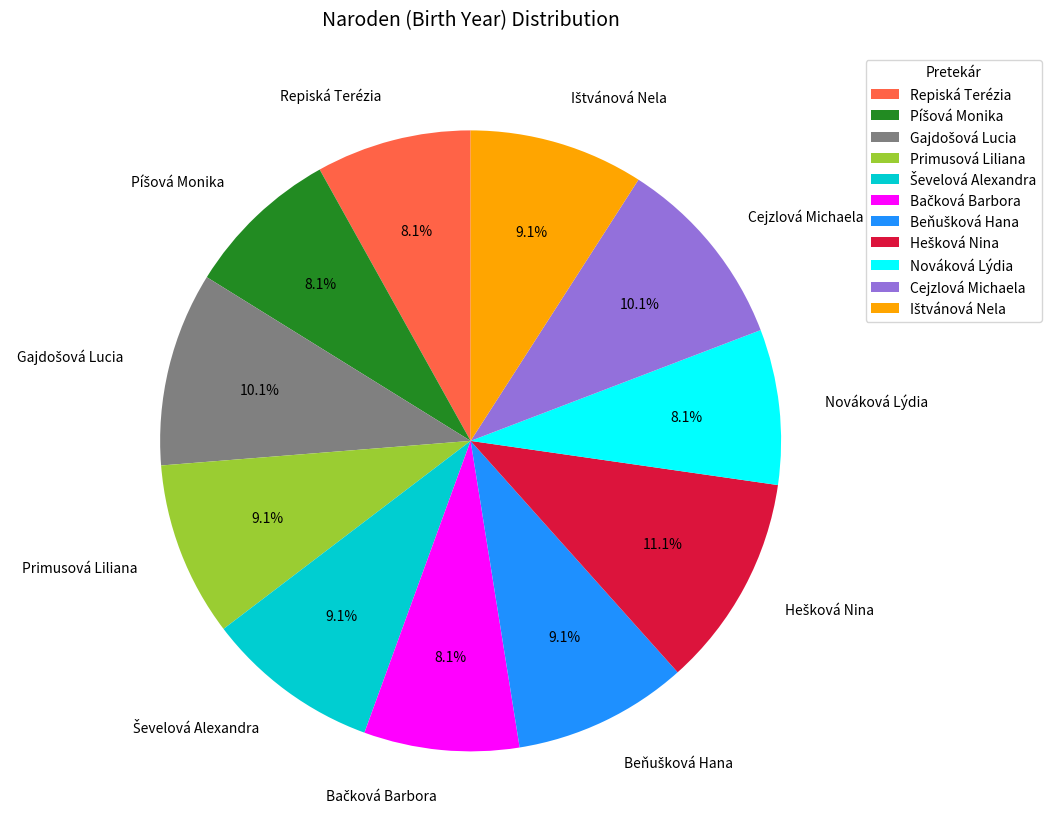

To the nearest percent, what portion does Primusová Liliana represent?

9%